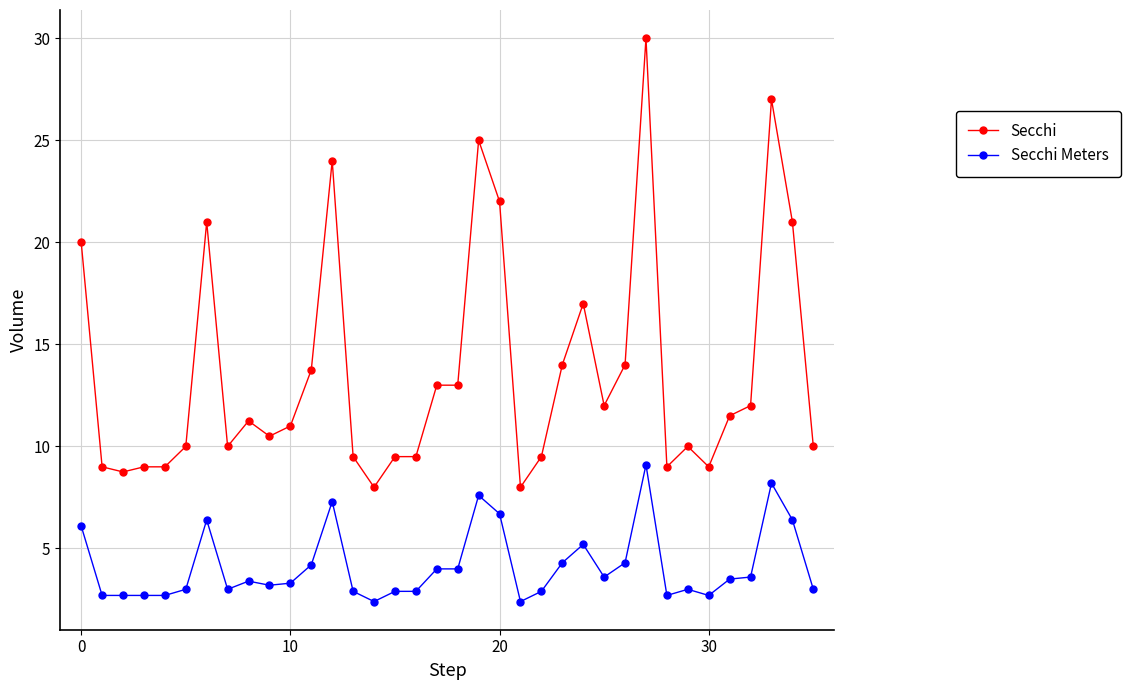

True or false: Secchi and Secchi Meters cross at least once.

False